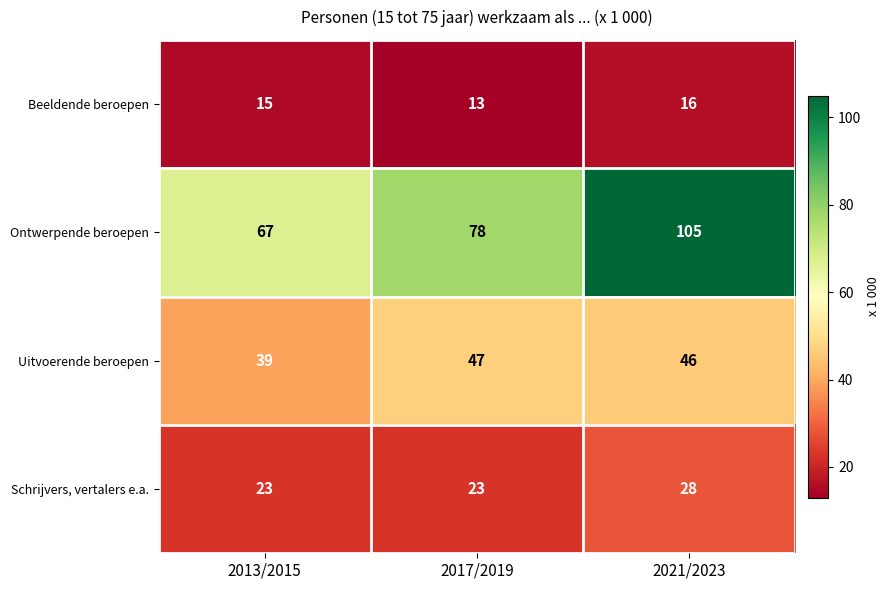

How many distinct data groups are displayed?

4